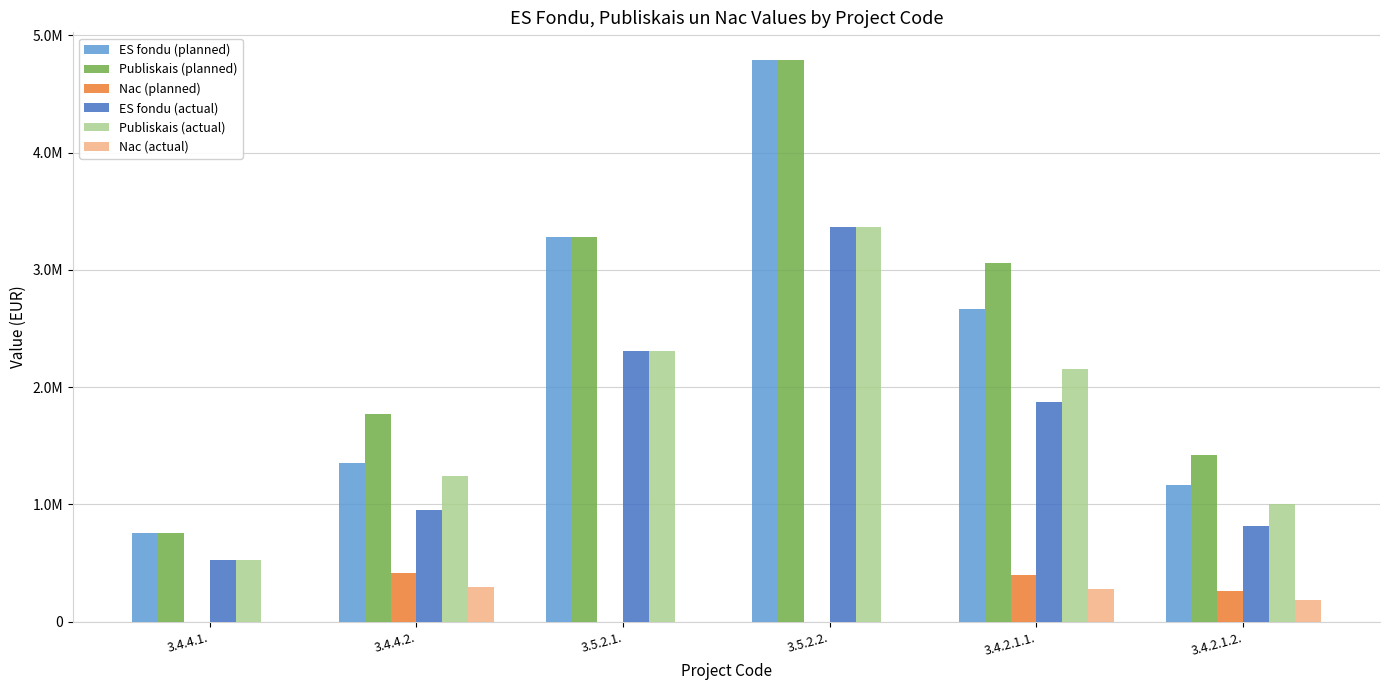

Between 3.5.2.2. and 3.4.2.1.1., which series saw the biggest shift?

ES fondu (planned)